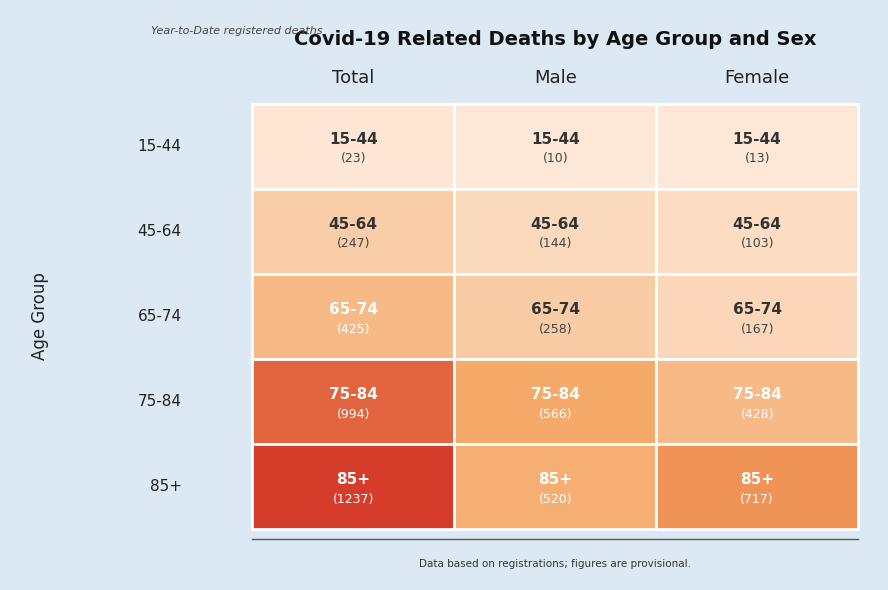

Reading right to left, transcribe all the data shown in this chart.

15-44: 2=13	1=10	0=23
45-64: 2=103	1=144	0=247
65-74: 2=167	1=258	0=425
75-84: 2=428	1=566	0=994
85+: 2=717	1=520	0=1237